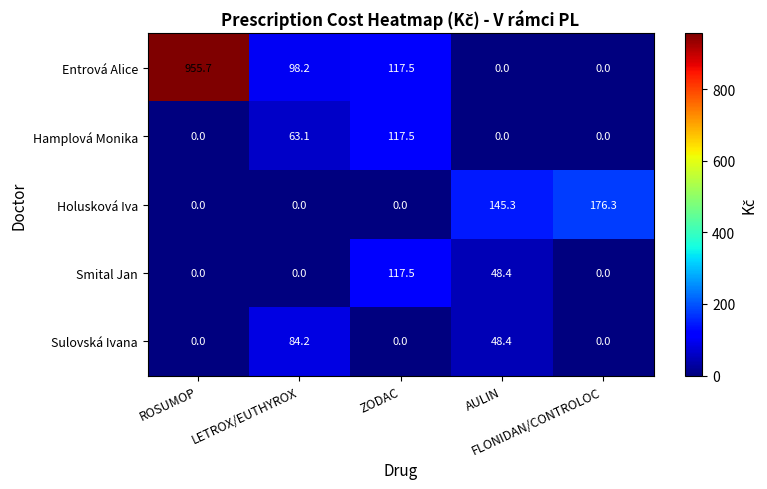

Which series has the largest range (max minus min)?

Entrová Alice